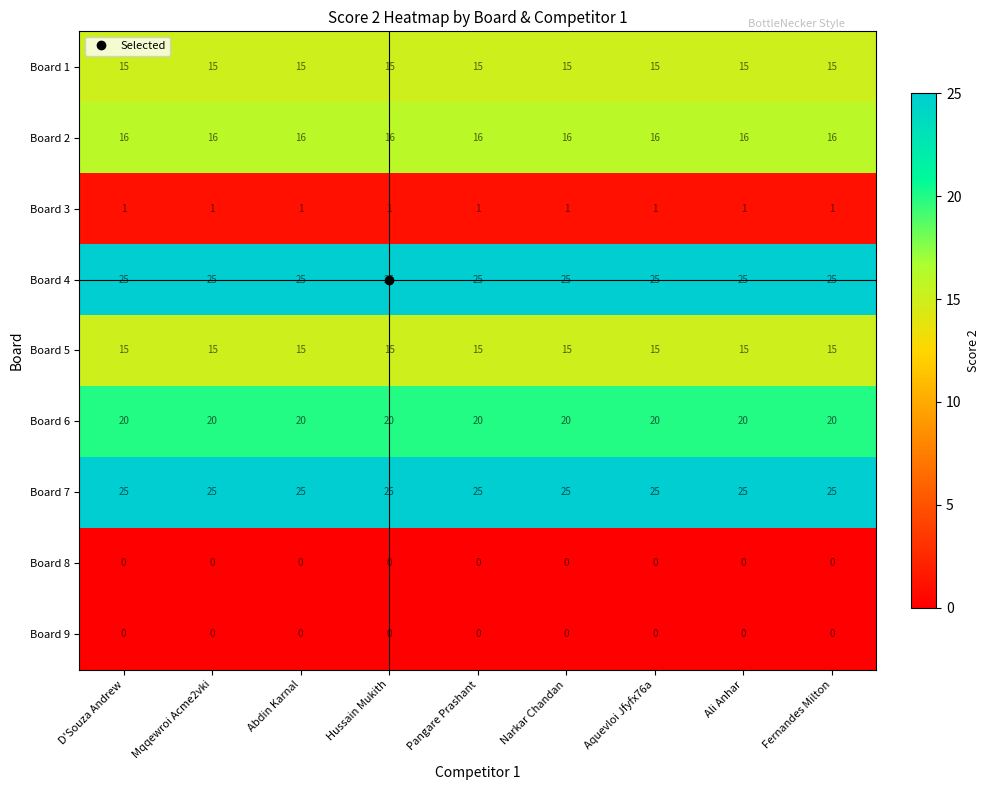

What is the total value across all series at Abdin Karnal?

117